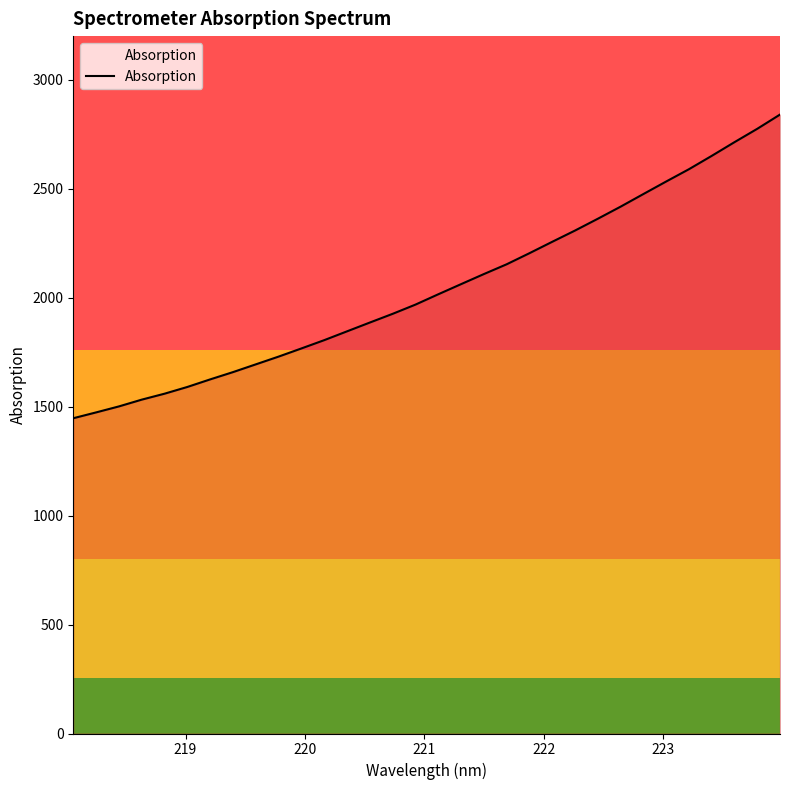

What is the smallest value displayed?

1446.6